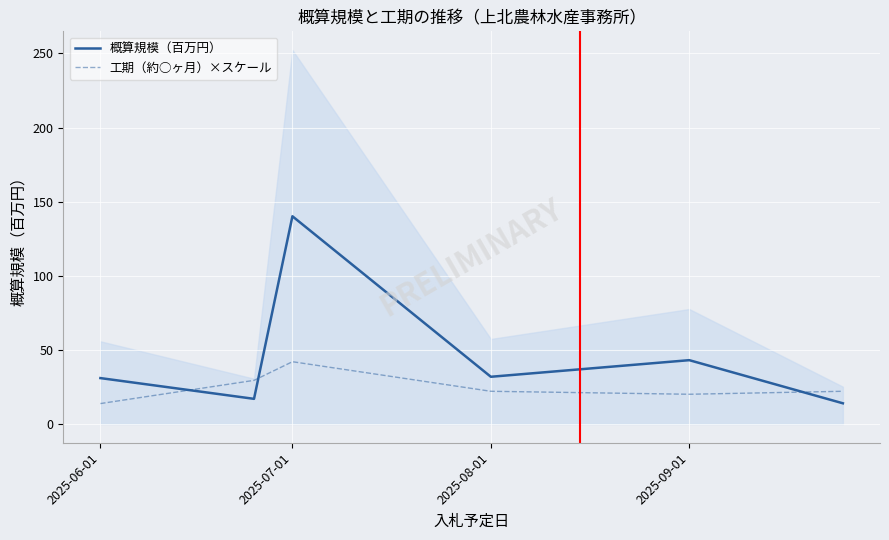

What are all the series names shown in the legend?

概算規模（百万円）, 工期（約○ヶ月）×スケール